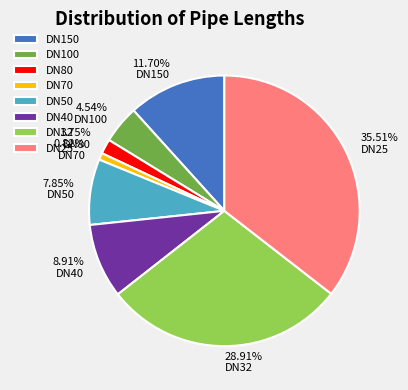

What percentage is the DN40 slice, to the nearest percent?

9%